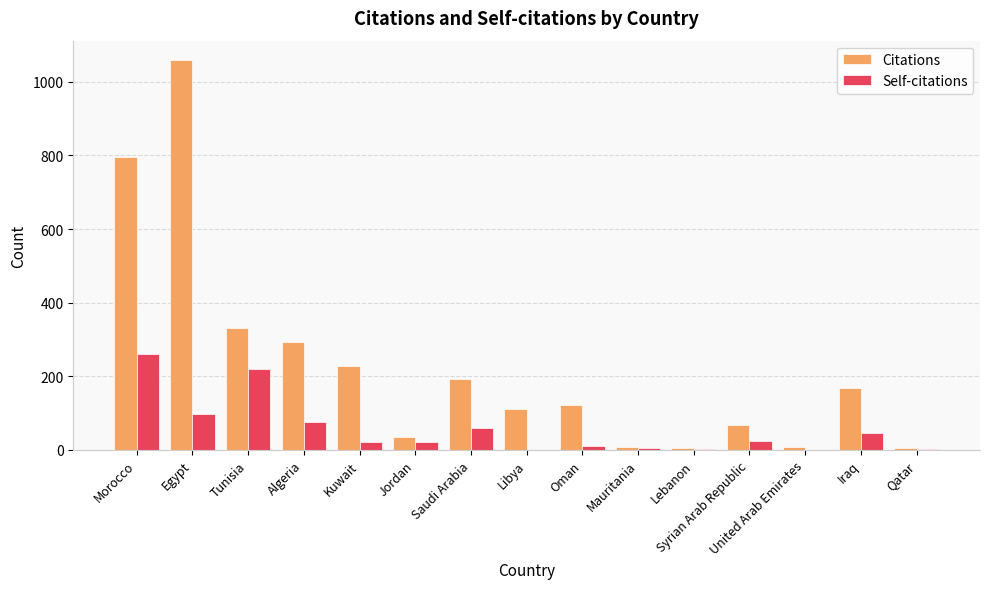

What is the maximum value for Citations?

1059